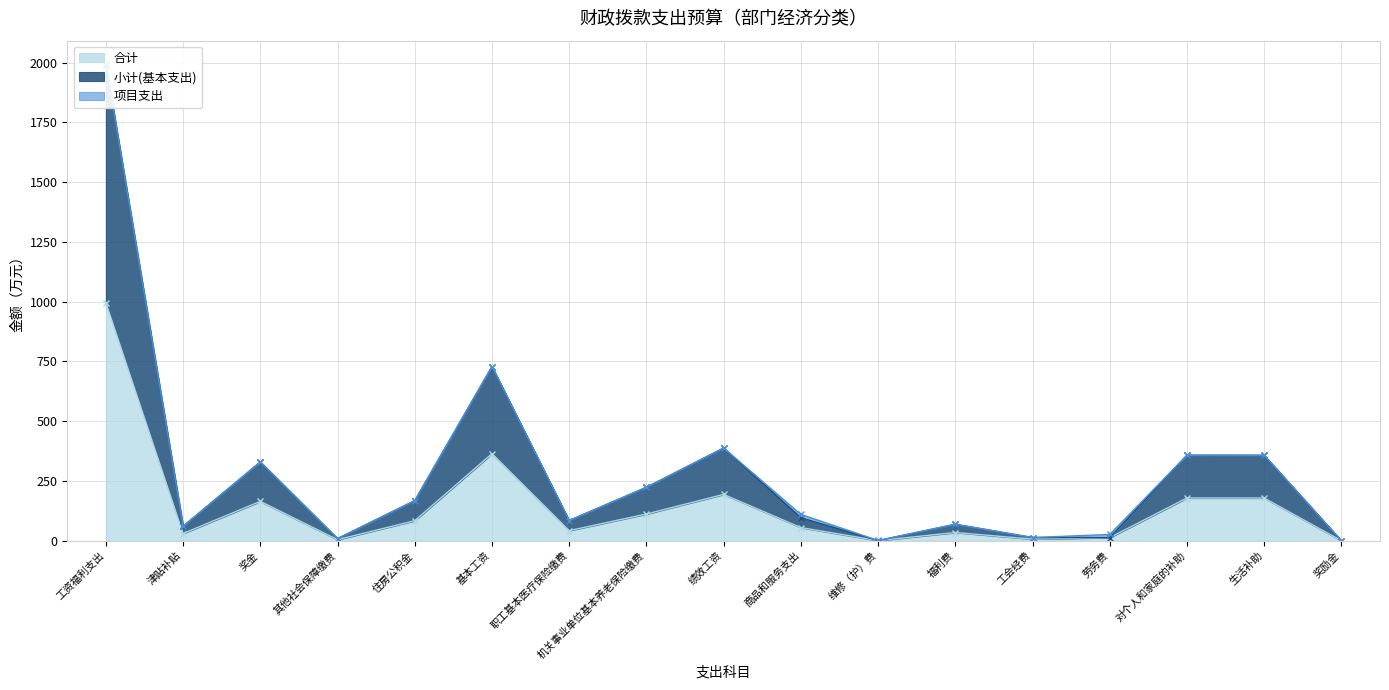

Is it true that 合计 equals 194.0 at 绩效工资?

True